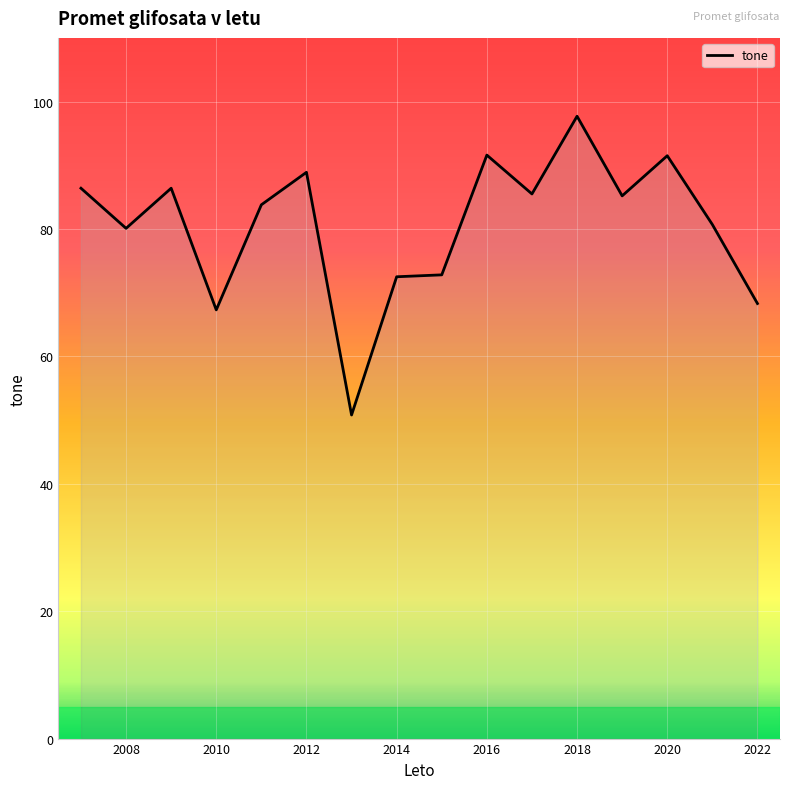

What is the difference between the maximum and minimum values?

46.9